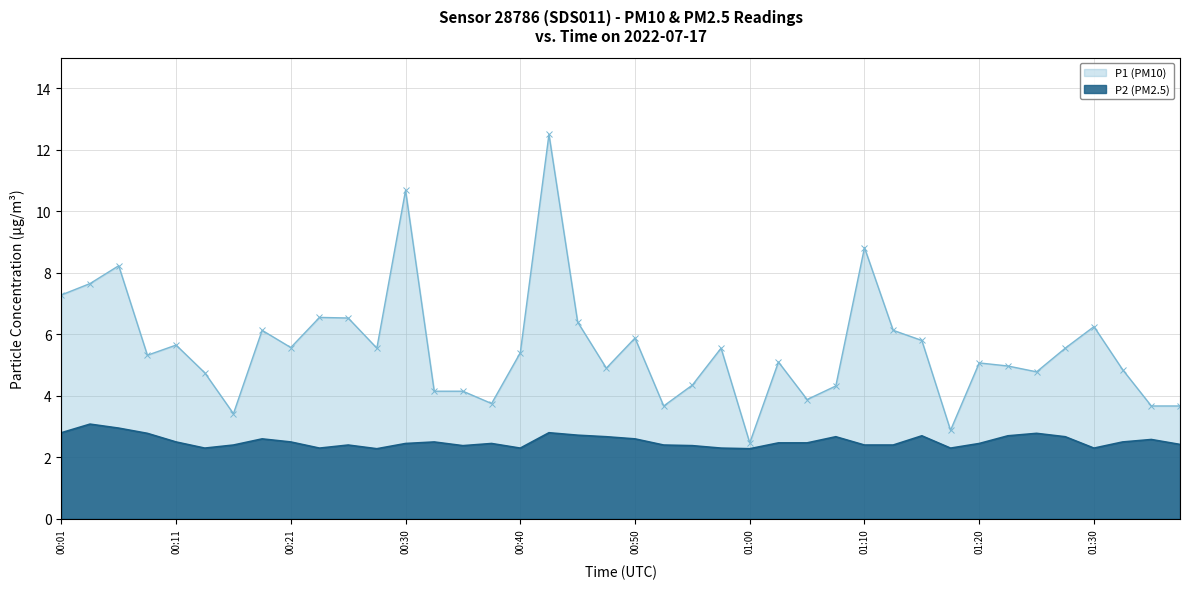

Between 00:48 and 01:22, which series saw the biggest shift?

P1 (PM10)